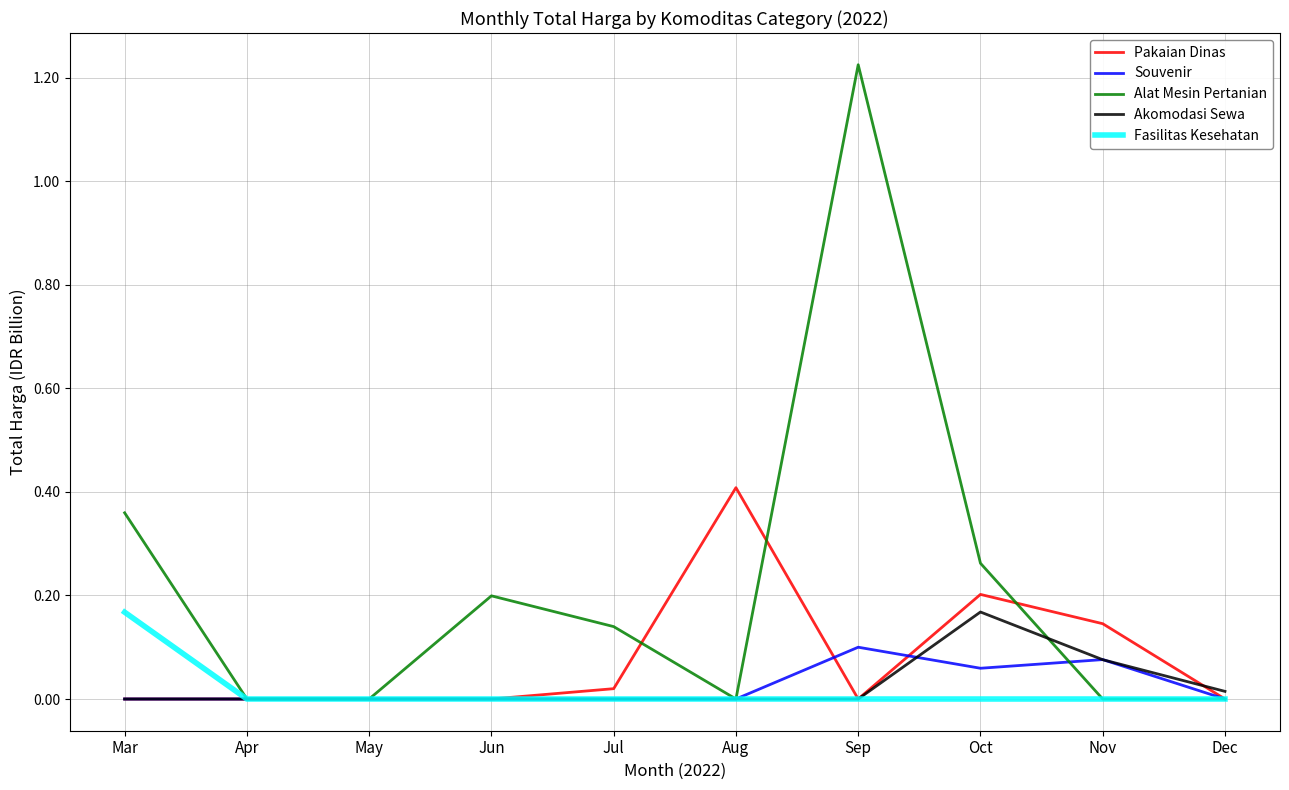

Which category has the highest value in the Akomodasi Sewa series?

Oct